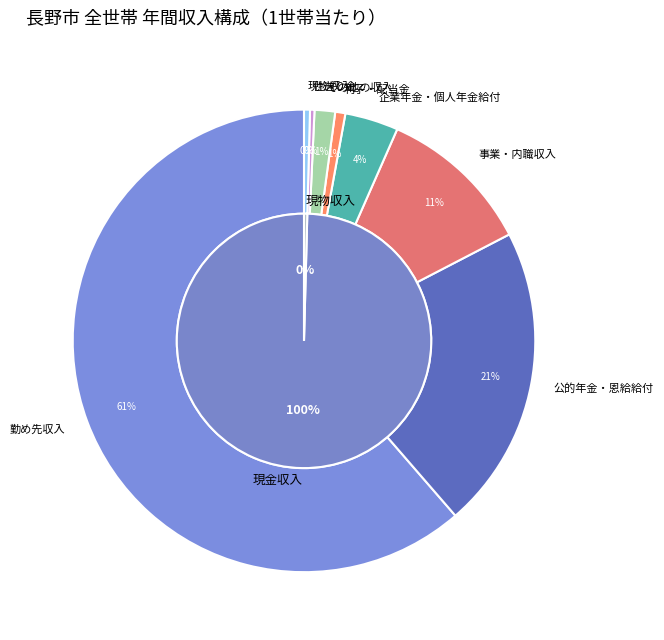

What is the smallest slice in the pie chart?

仕送り金